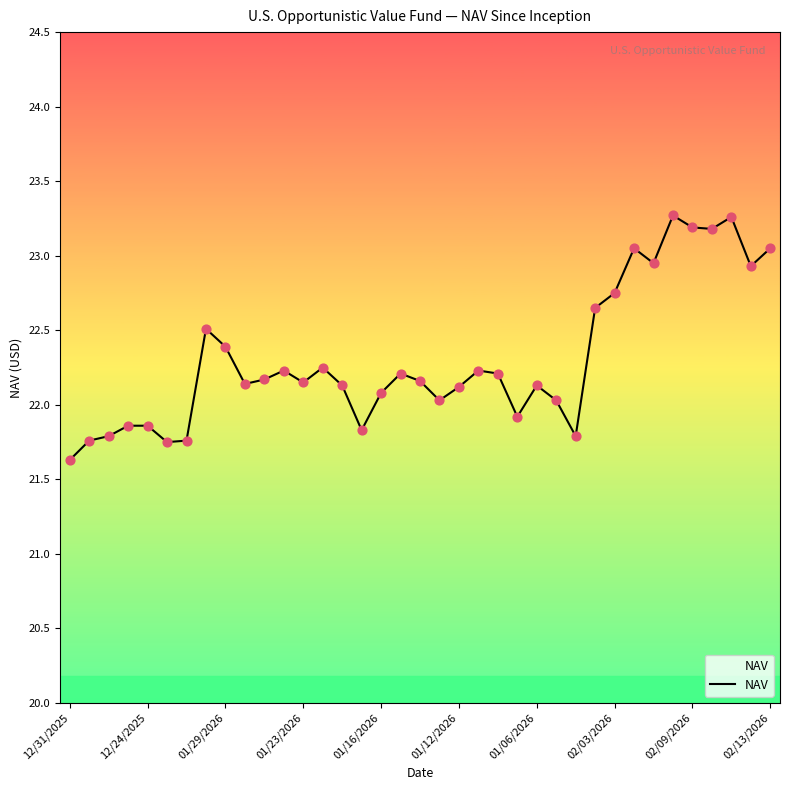

What is the difference between the maximum and minimum values?

1.6